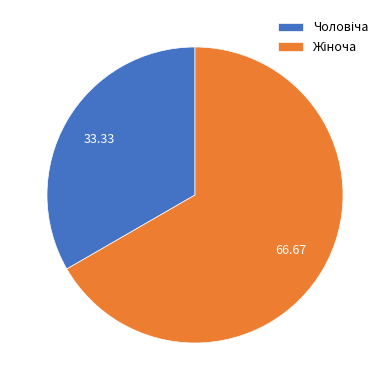

How many segments does this pie chart have?

2